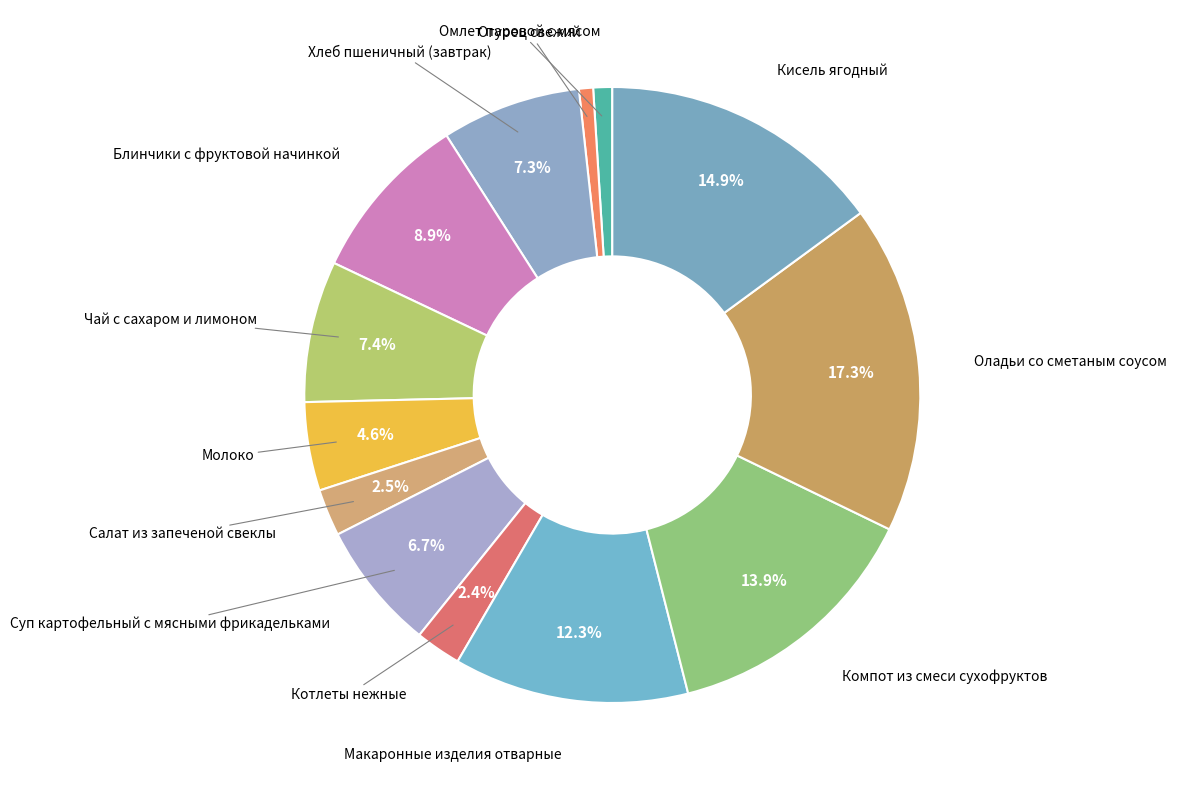

True or false: Омлет паровой с мясом accounts for 1% of the total.

True